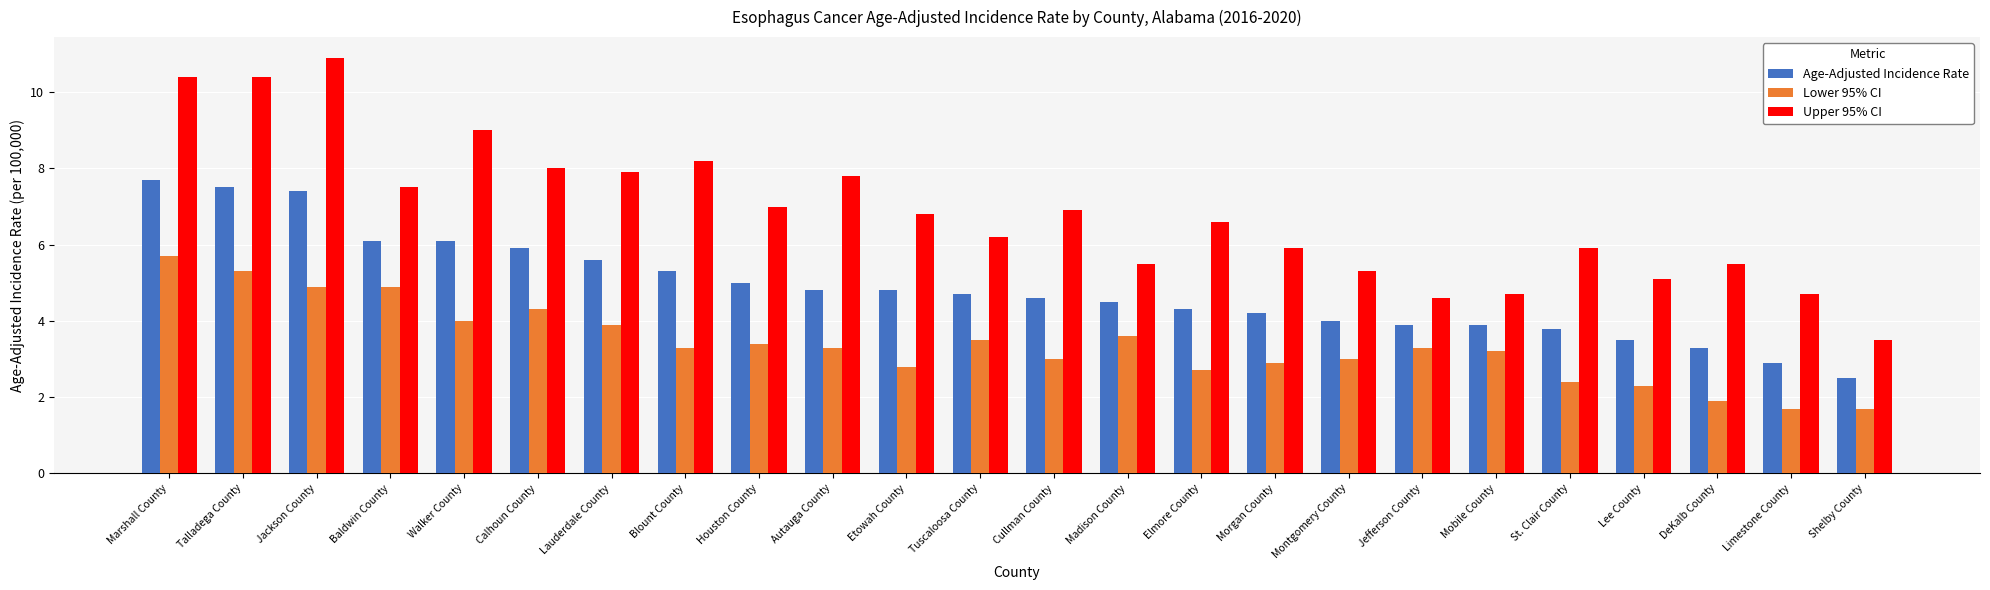

What is the difference between the highest and lowest values at Mobile County?

1.5